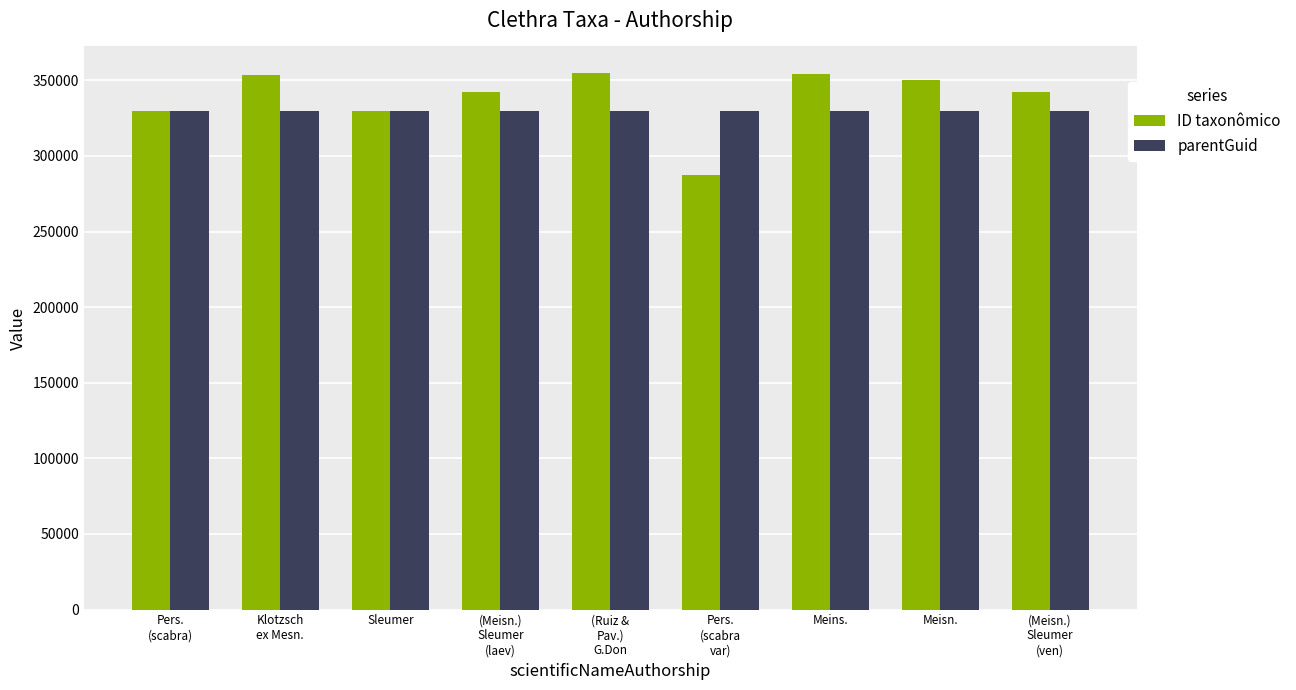

How many bars are there in total?

18